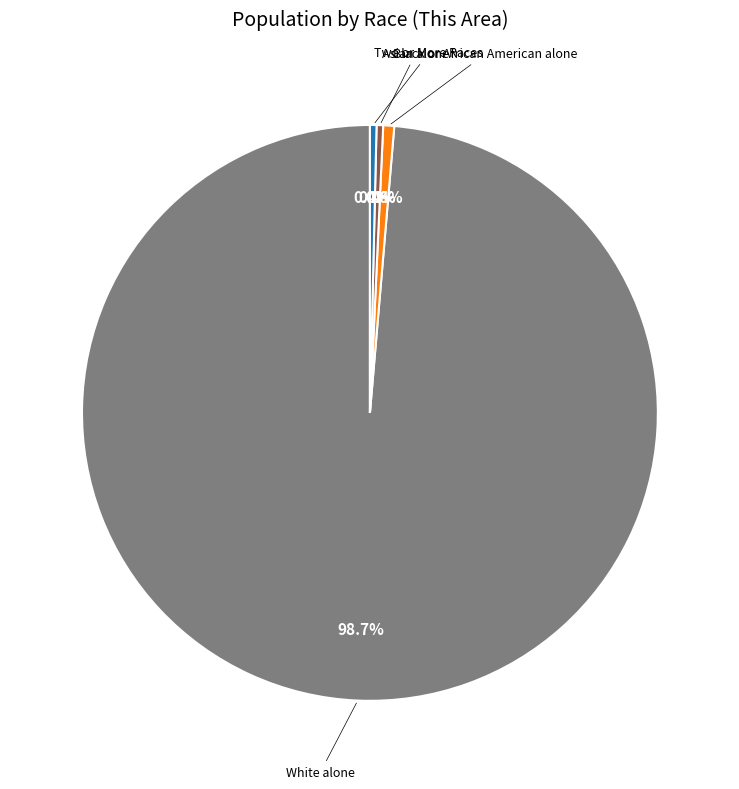

What portion of the pie excludes Two or More Races?

99.6%